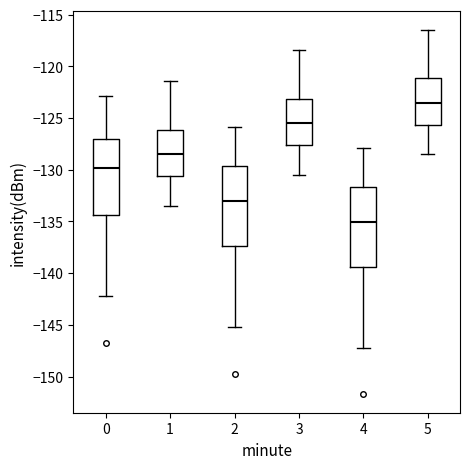

Reading left to right, read every box against the y-axis: the position of its median line, the range the box covers, and the ends of its whiskers. The values are not printed on the chart, so give them approximately, as read against the axis.

0: median -130.0, box -134.5 to -127.0, whiskers -142.0 to -123.0
1: median -128.5, box -130.5 to -126.0, whiskers -133.5 to -121.5
2: median -133.0, box -137.5 to -129.5, whiskers -145.0 to -126.0
3: median -125.5, box -127.5 to -123.0, whiskers -130.5 to -118.5
4: median -135.0, box -139.5 to -131.5, whiskers -147.0 to -128.0
5: median -123.5, box -125.5 to -121.0, whiskers -128.5 to -116.5